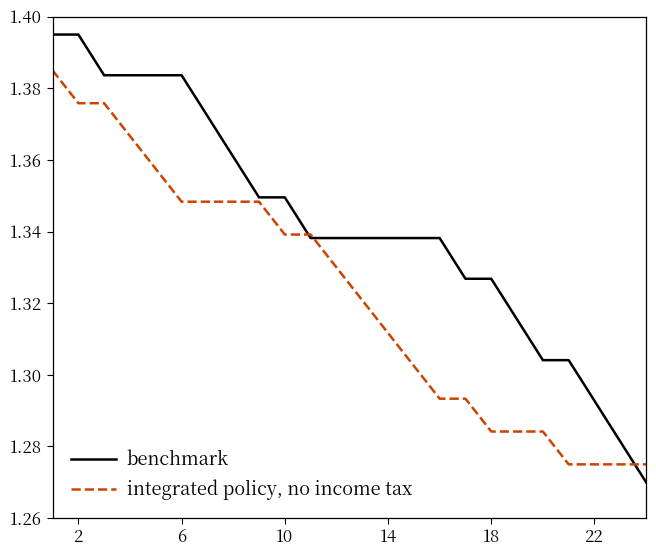

Rank the series by their average value, from highest to lowest.

benchmark, integrated policy, no income tax